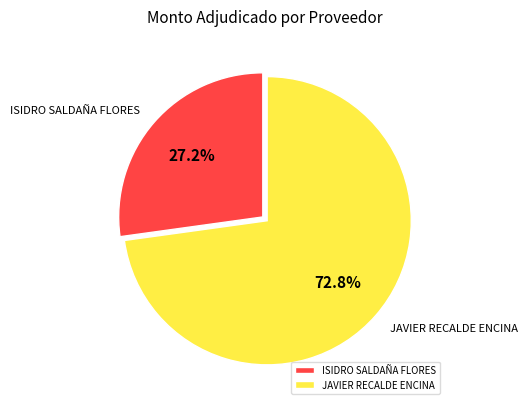

How much of the chart is everything except ISIDRO SALDAÑA FLORES?

72.8%